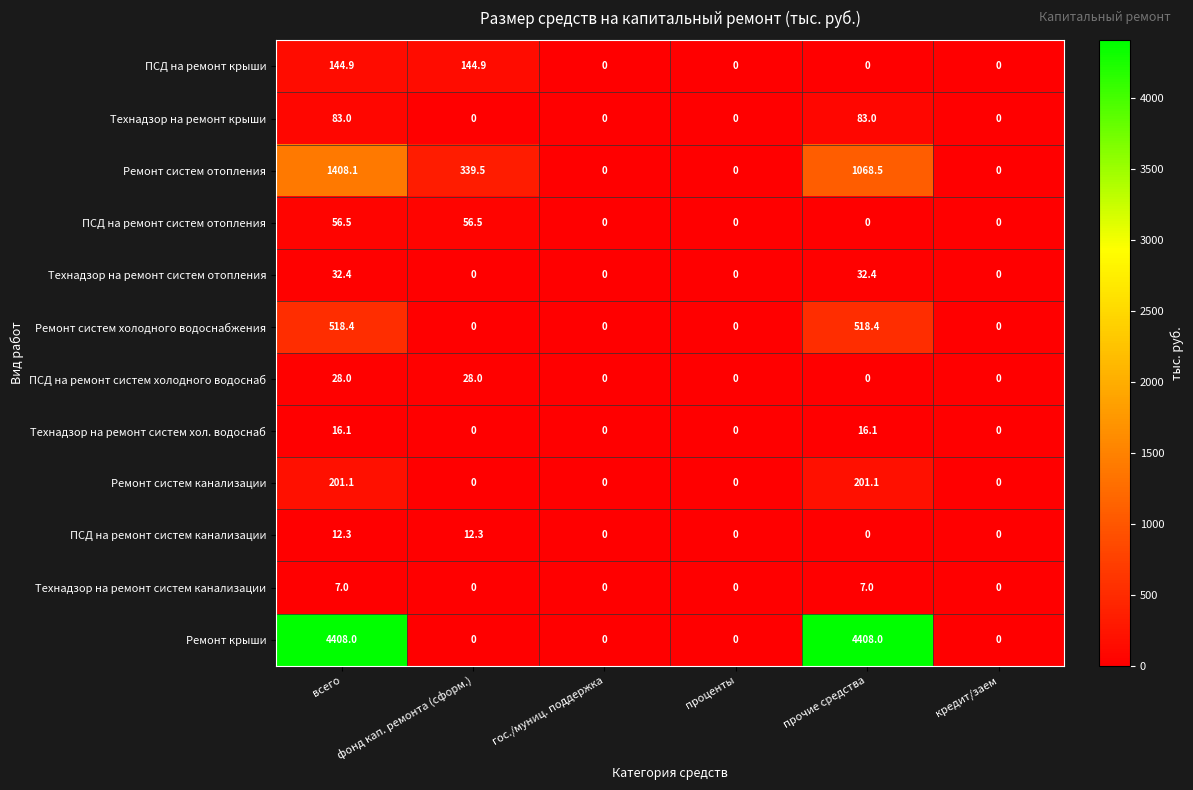

At how many categories does at least one series exceed 3232?

2